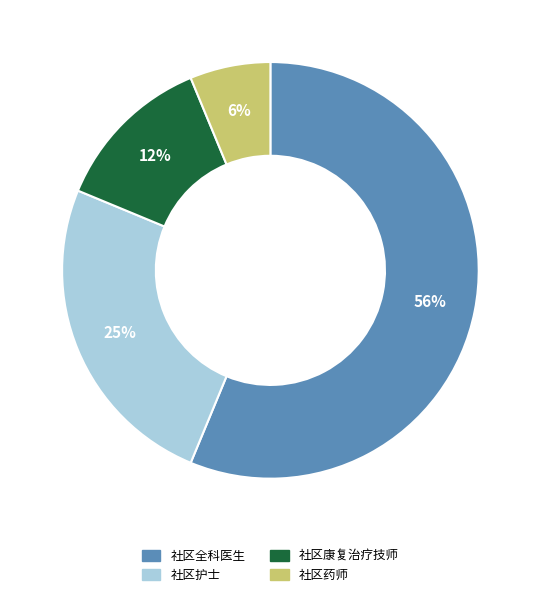

To the nearest percent, what is the difference between the 社区全科医生 and 社区护士 slice percentages?

31%